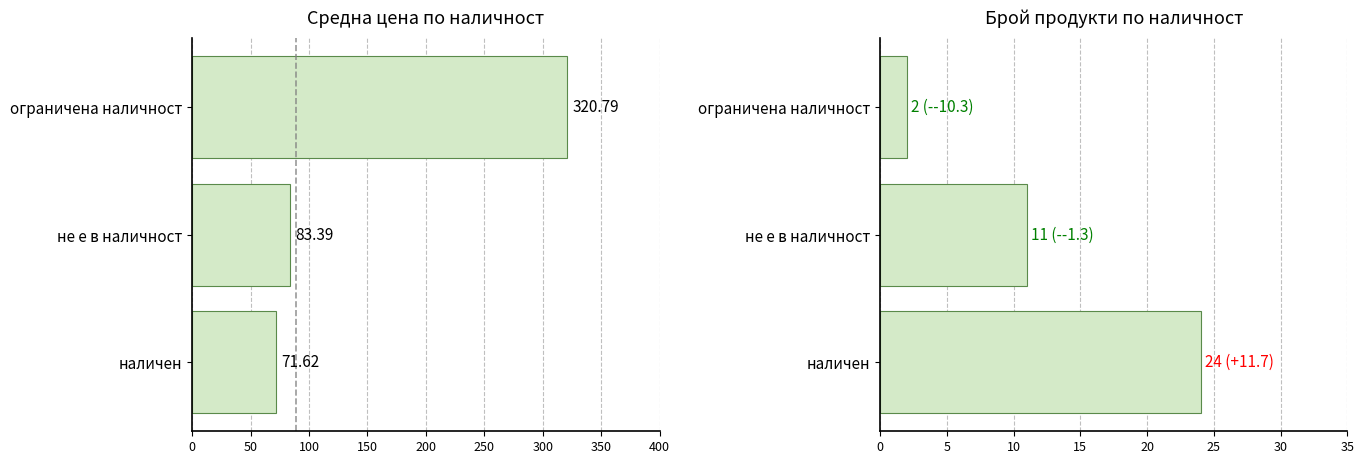

List the series in order of their peak value, highest first.

avg price, count